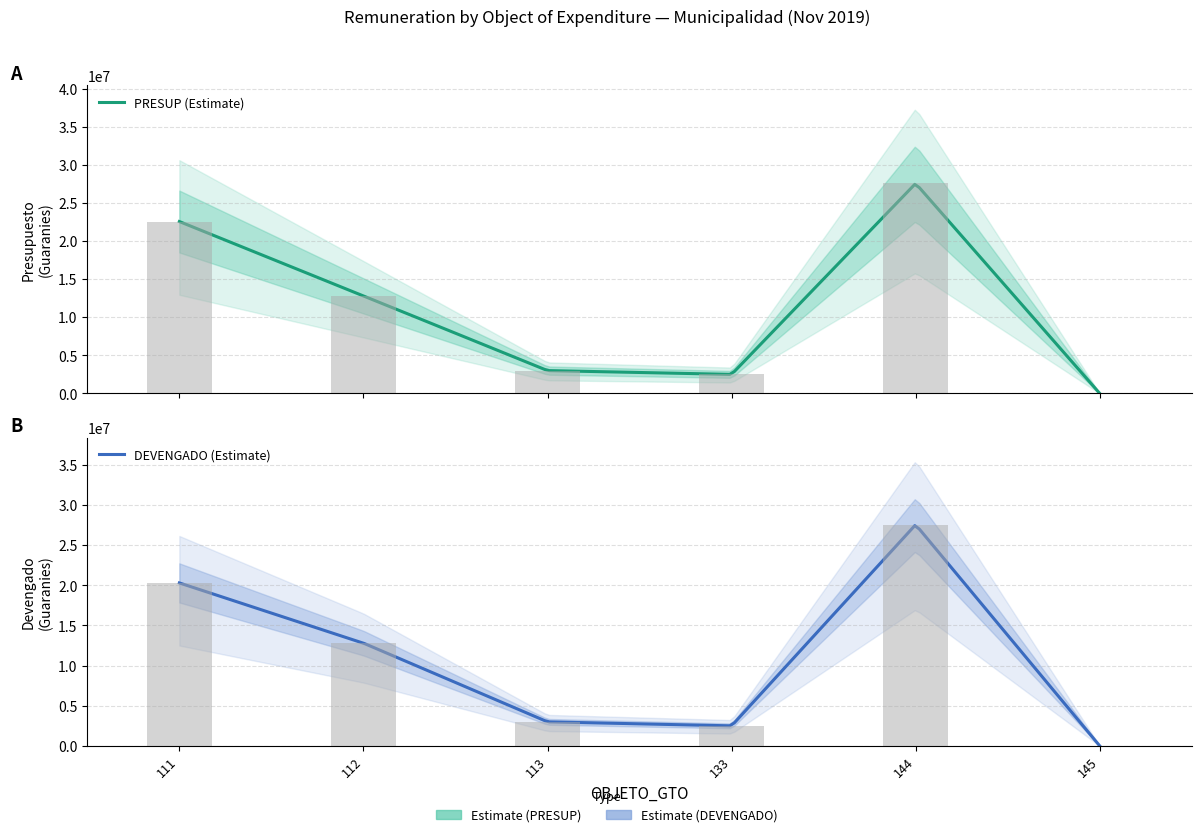

Which series has the largest range (max minus min)?

PRESUP